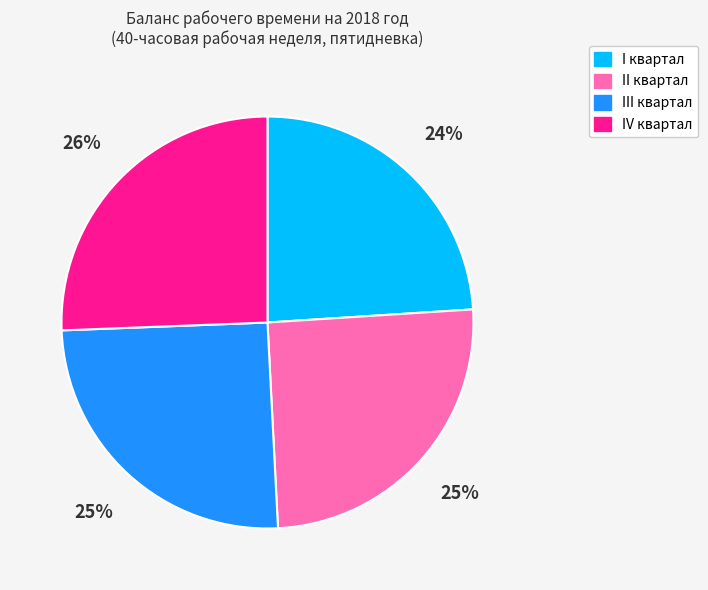

Does any single category account for the majority?

No